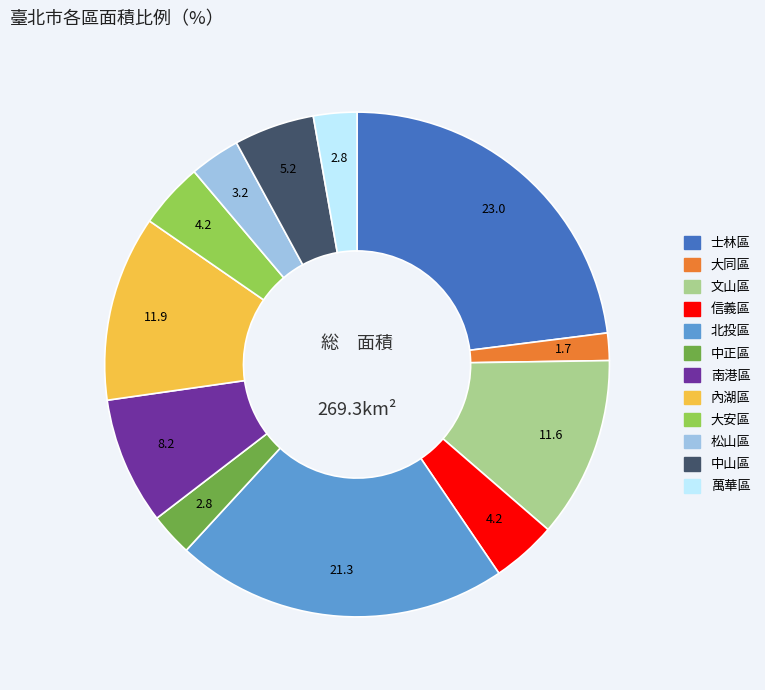

Which slice is the smallest?

大同區